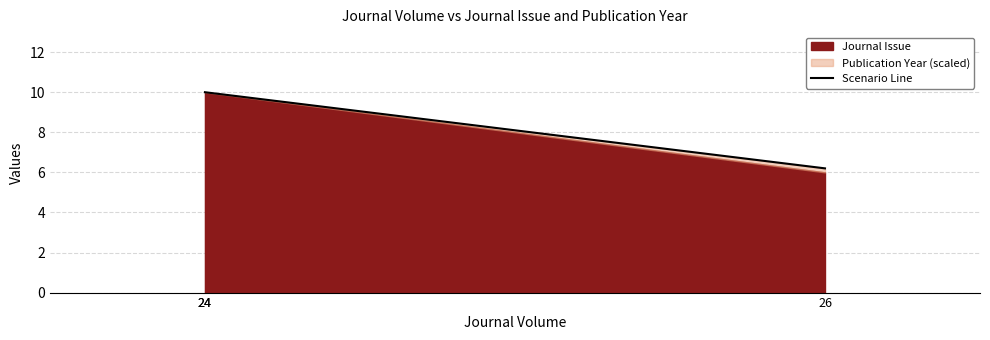

Does the chart have visible grid lines?

Yes